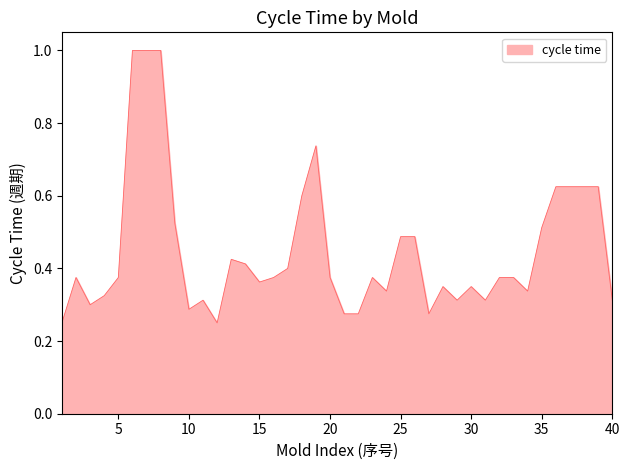

What is the greatest value displayed?

1.0